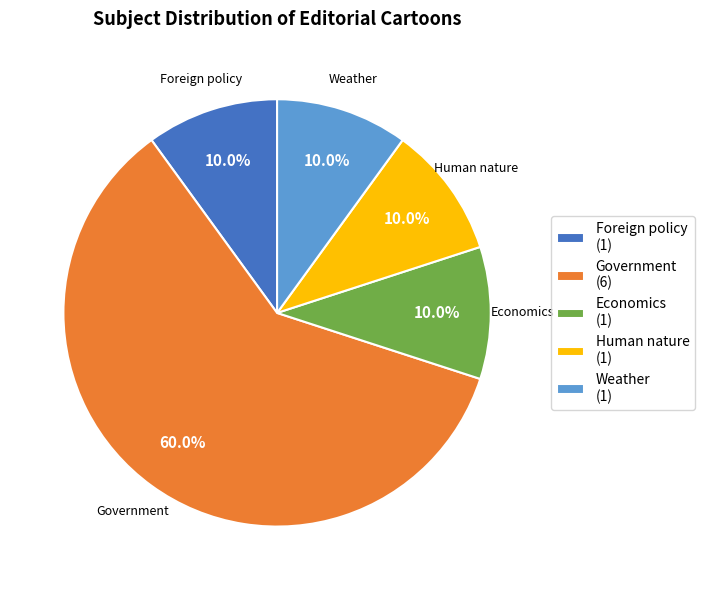

Approximately how many times larger is the value at Human nature compared to Weather?

1.0